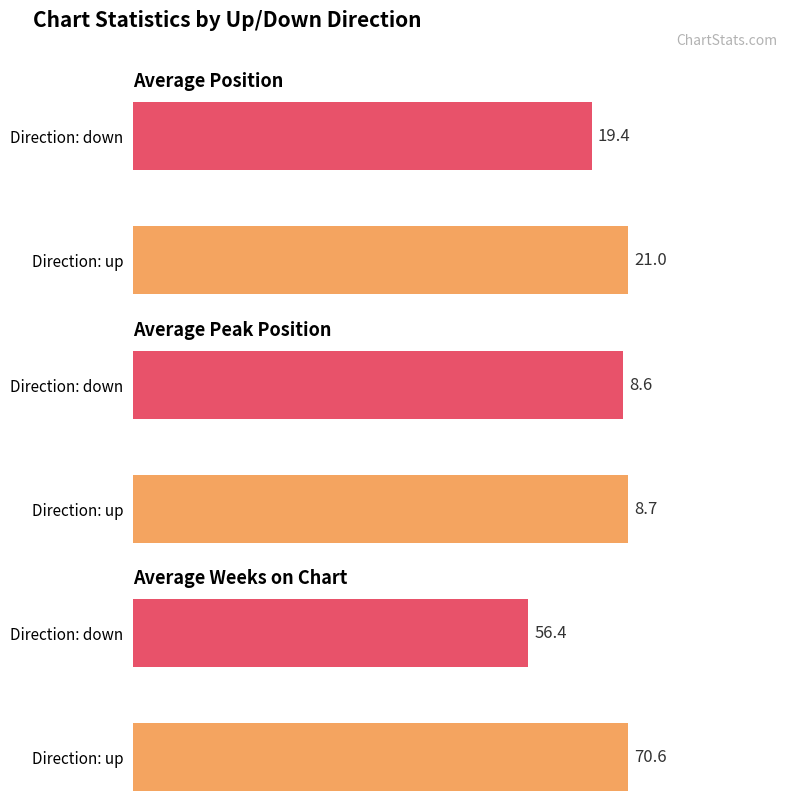

How many categories are shown in the chart?

2